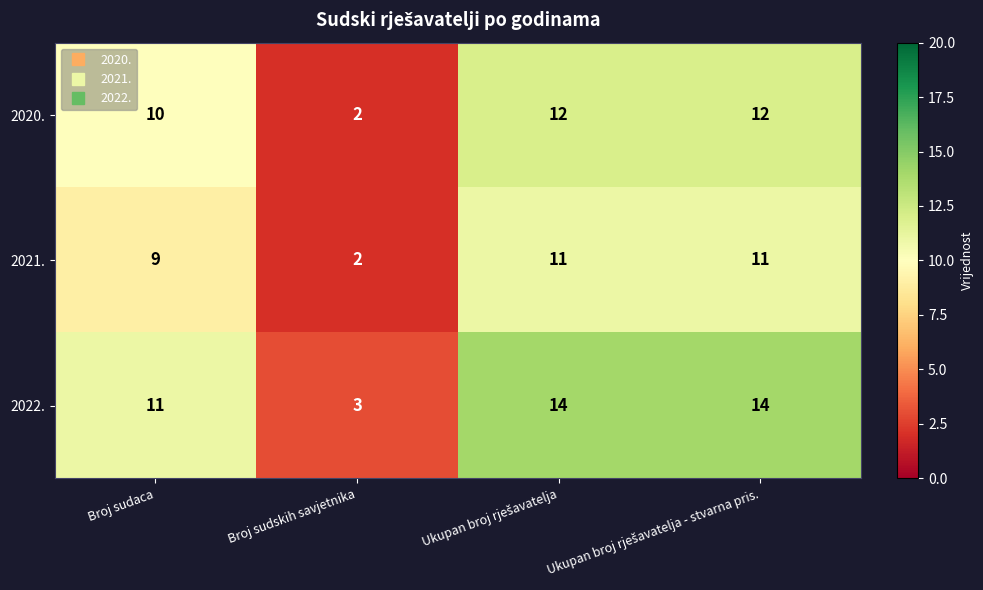

What is the sum of all 2021. values?

33